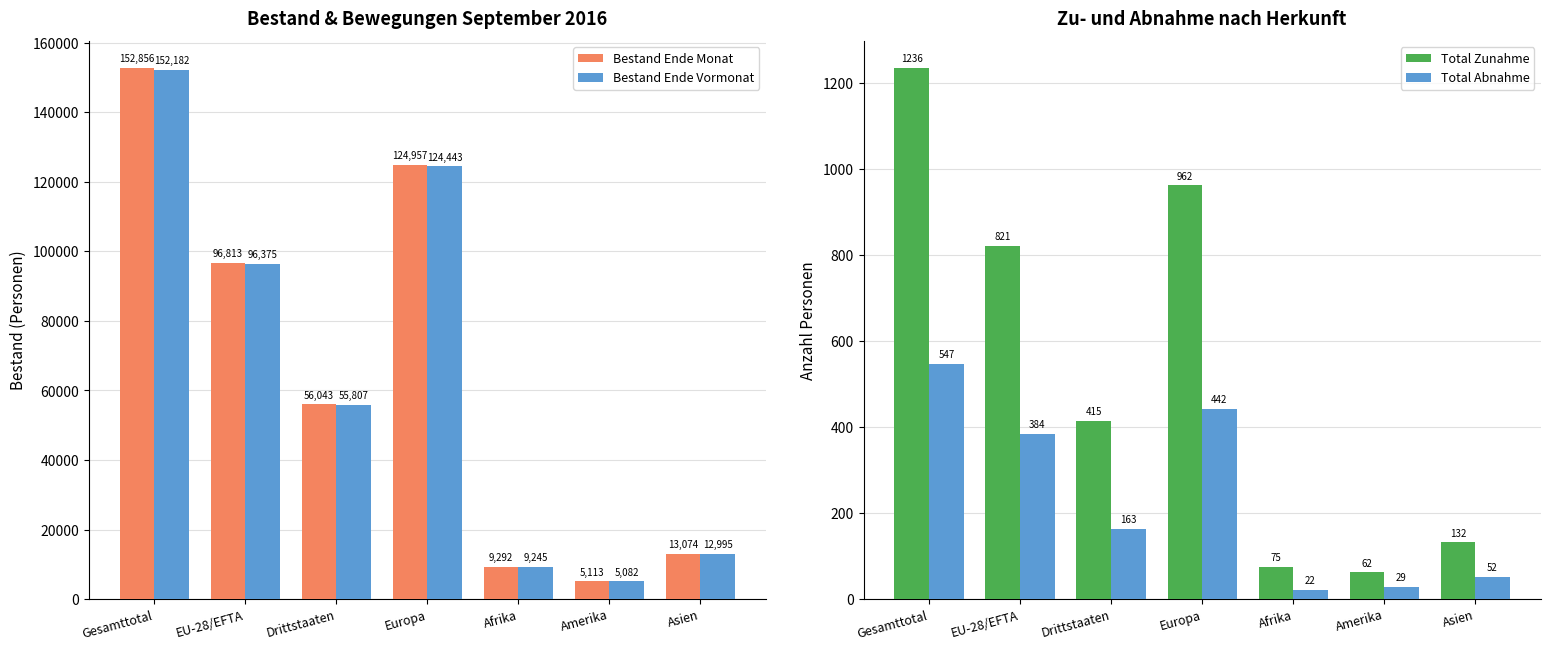

What is the difference between the maximum and second lowest values in the Bestand Ende Monat series?

143564